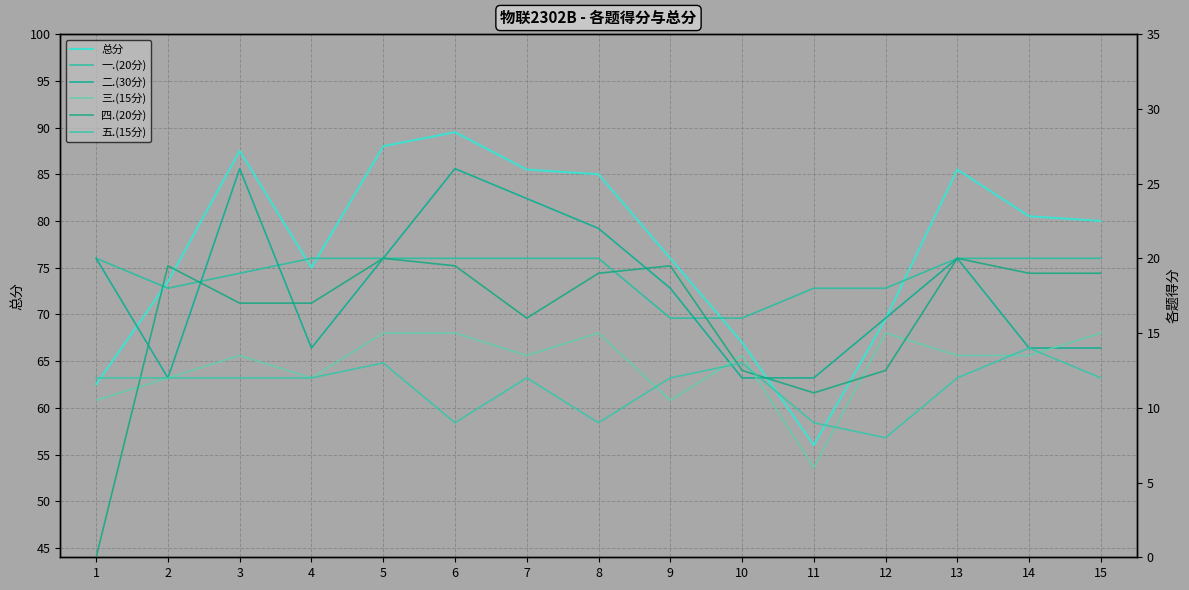

True or false: 一.(20分) has a value of 18.0 at 12.

True